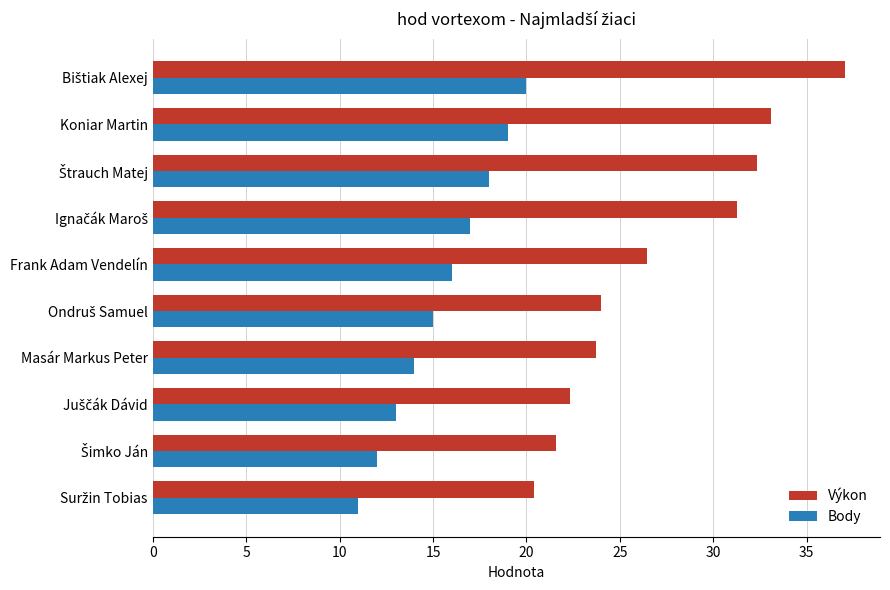

Which series has the largest total across all categories?

Výkon